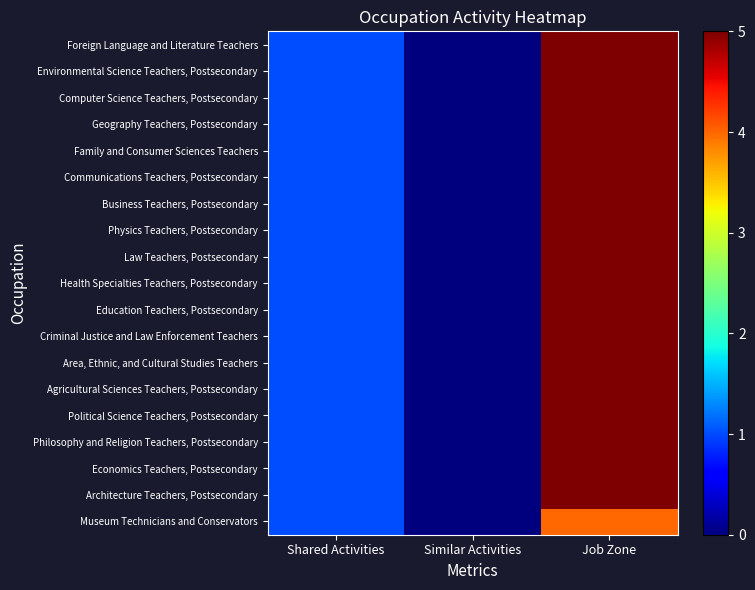

List the series in order of their peak value, highest first.

Architecture Teachers, Postsecondary, Economics Teachers, Postsecondary, Philosophy and Religion Teachers, Postsecondary, Political Science Teachers, Postsecondary, Agricultural Sciences Teachers, Postsecondary, Area, Ethnic, and Cultural Studies Teachers, Criminal Justice and Law Enforcement Teachers, Education Teachers, Postsecondary, Health Specialties Teachers, Postsecondary, Law Teachers, Postsecondary, Physics Teachers, Postsecondary, Business Teachers, Postsecondary, Communications Teachers, Postsecondary, Family and Consumer Sciences Teachers, Geography Teachers, Postsecondary, Computer Science Teachers, Postsecondary, Environmental Science Teachers, Postsecondary, Foreign Language and Literature Teachers, Museum Technicians and Conservators